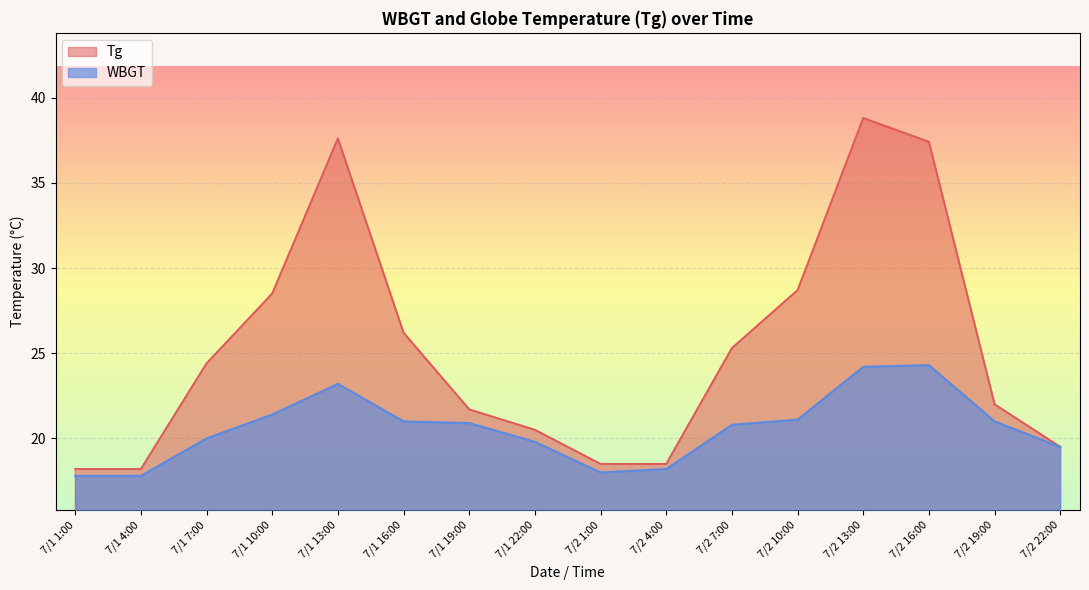

At 7/2 1:00, list the series in order from smallest to largest.

WBGT, Tg